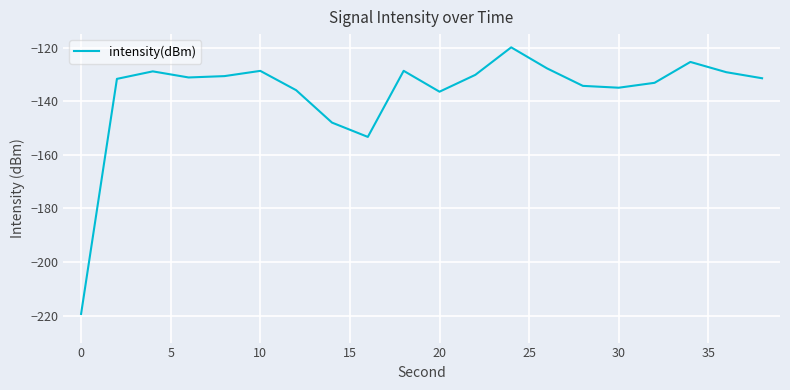

What is the difference between the maximum and minimum values?

99.4